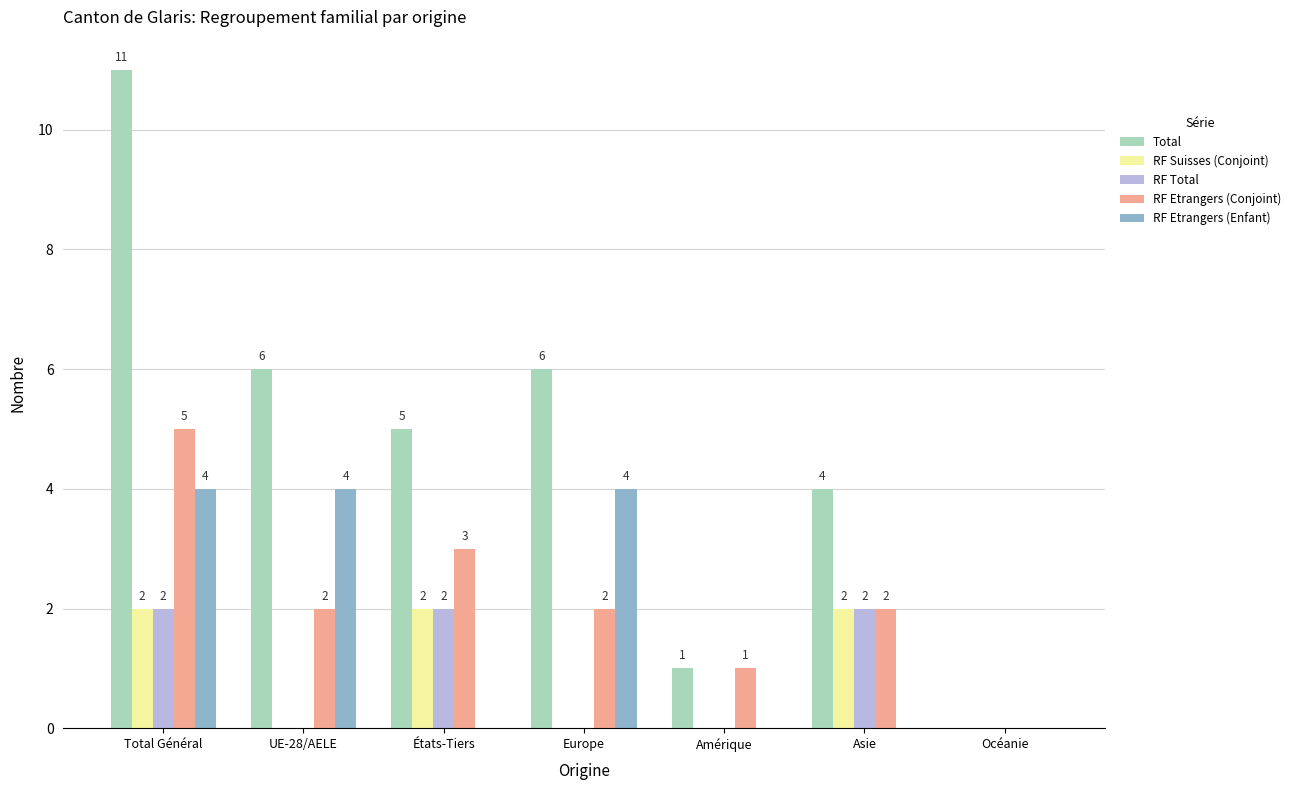

Does the chart contain stacked bars?

No